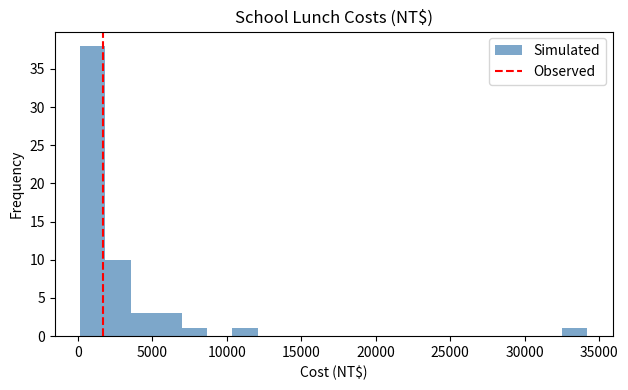

Around what value on the x-axis is the tallest bar? Give the approximate position of its centre, as read against the axis.

1000